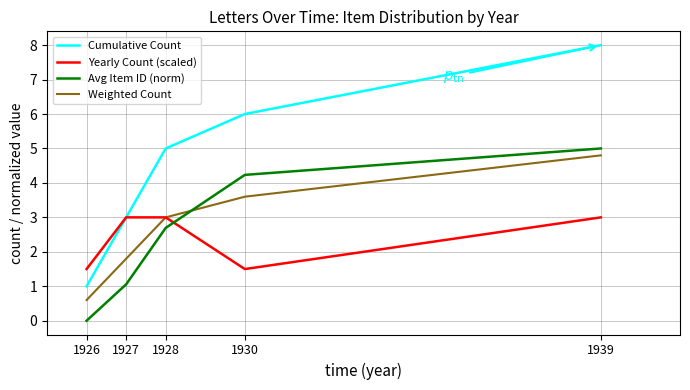

Reading left to right, what are all the values shown in this chart?

Cumulative Count: 1926=1.0	1927=3.0	1928=5.0	1930=6.0	1939=8.0
Yearly Count (scaled): 1926=1.5	1927=3.0	1928=3.0	1930=1.5	1939=3.0
Avg Item ID (norm): 1926=0.0	1927=1.1	1928=2.7	1930=4.2	1939=5.0
Weighted Count: 1926=0.6	1927=1.8	1928=3.0	1930=3.6	1939=4.8